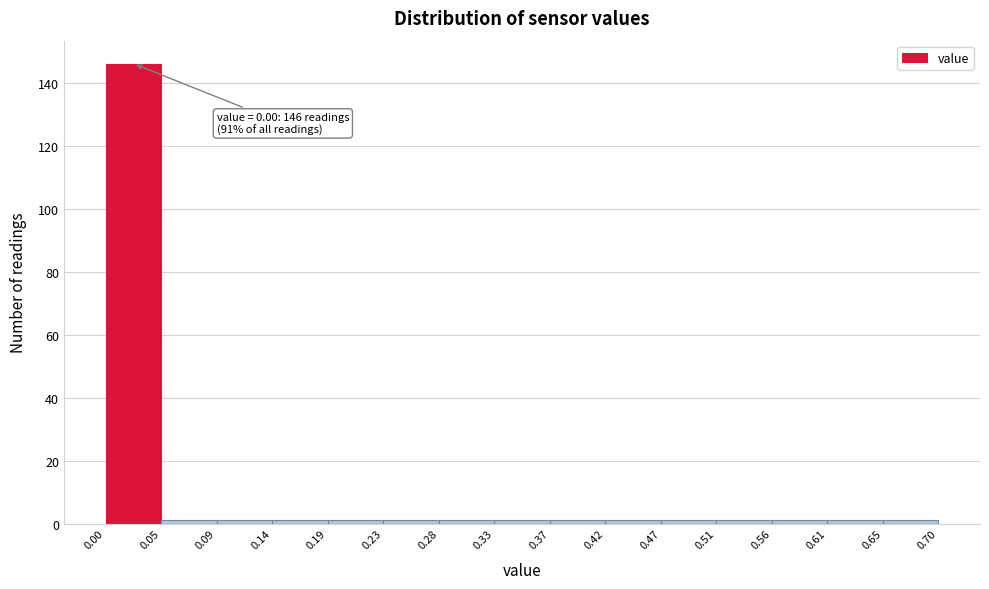

Which range on the x-axis has the tallest bar?

0.00 to 0.05